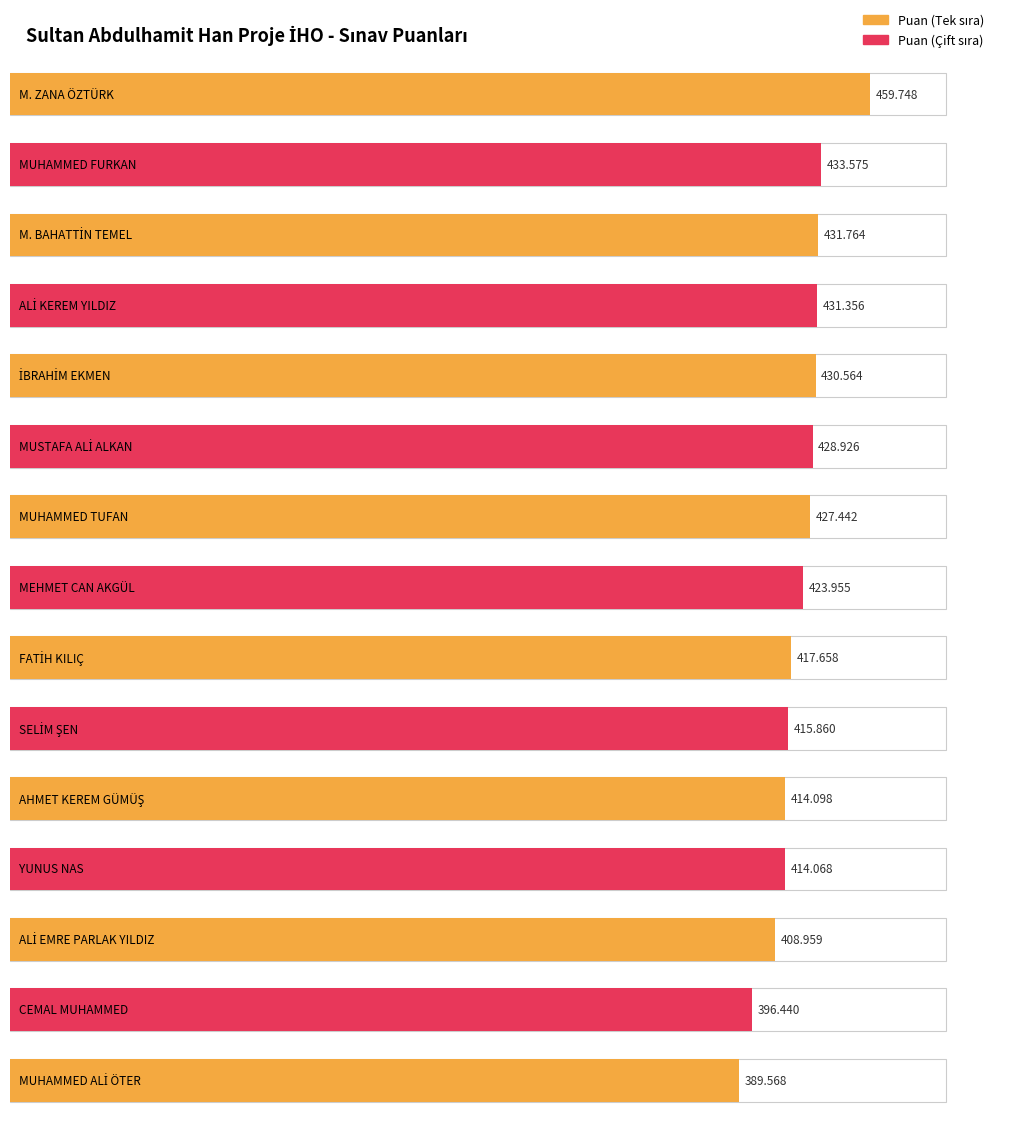

What is the difference between the maximum and minimum values?

70.2